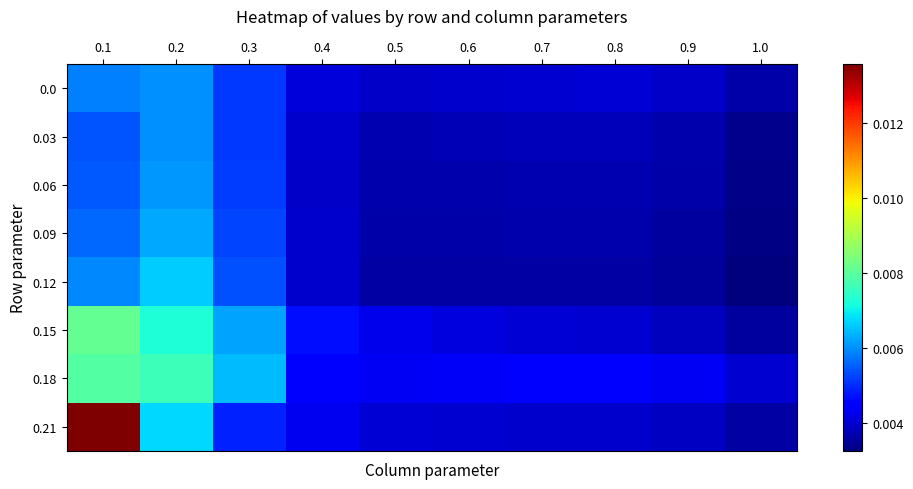

Count the number of data series in this chart.

8